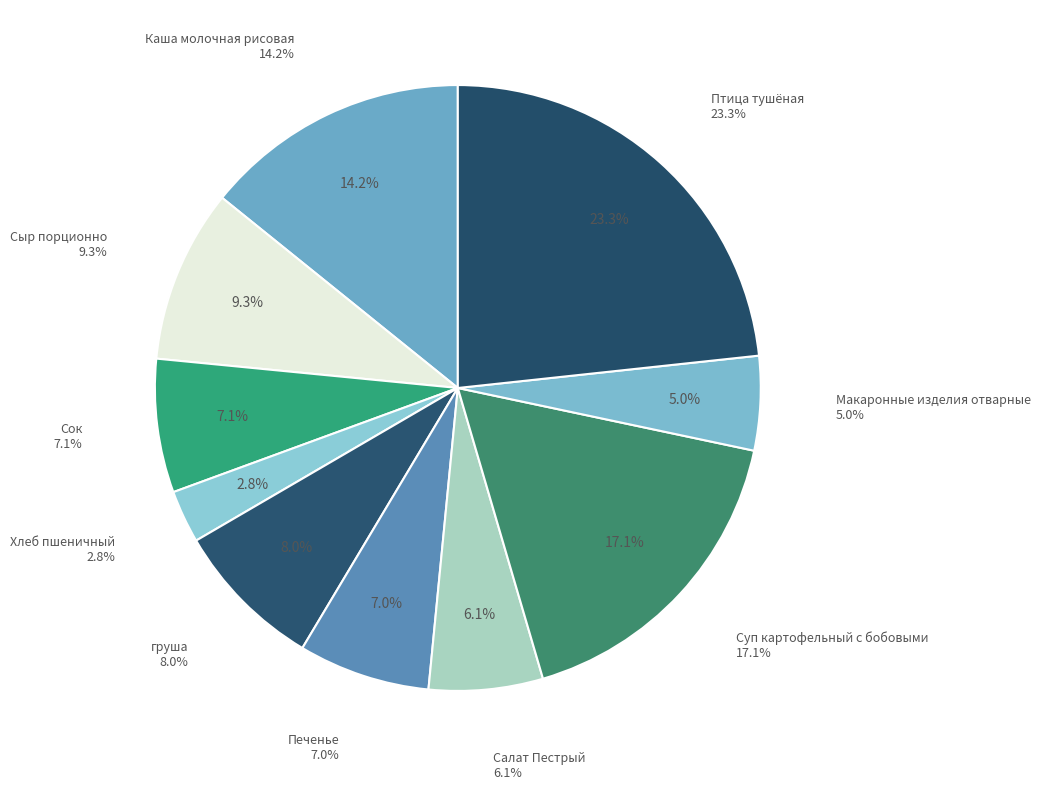

Does any single category account for the majority?

No